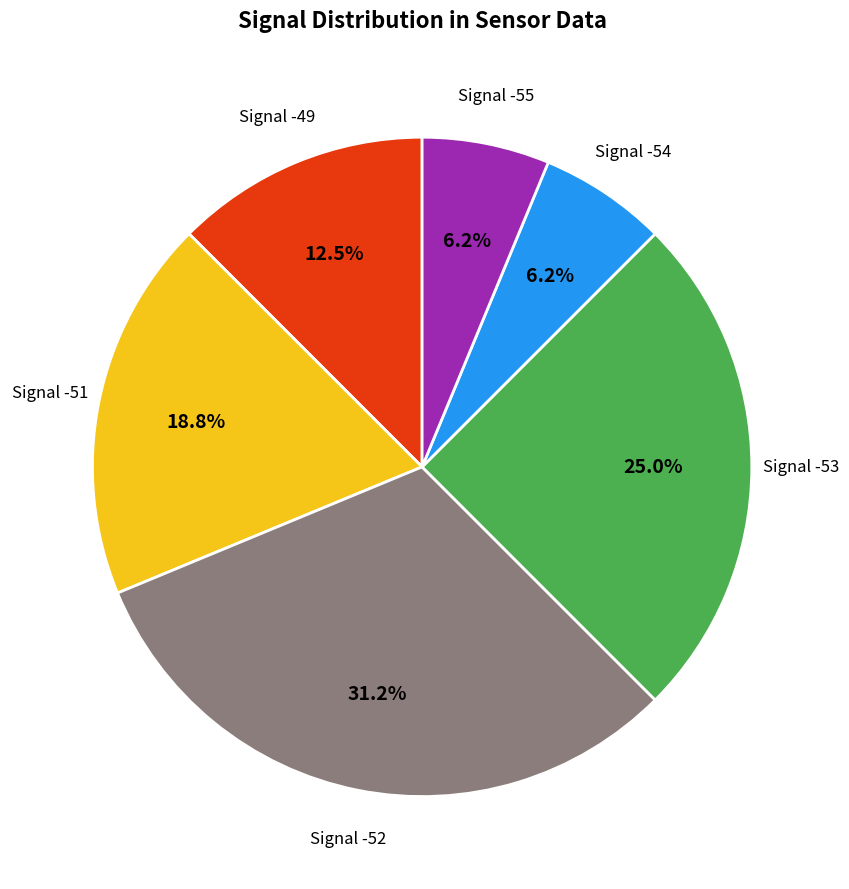

Does any single category account for the majority?

No